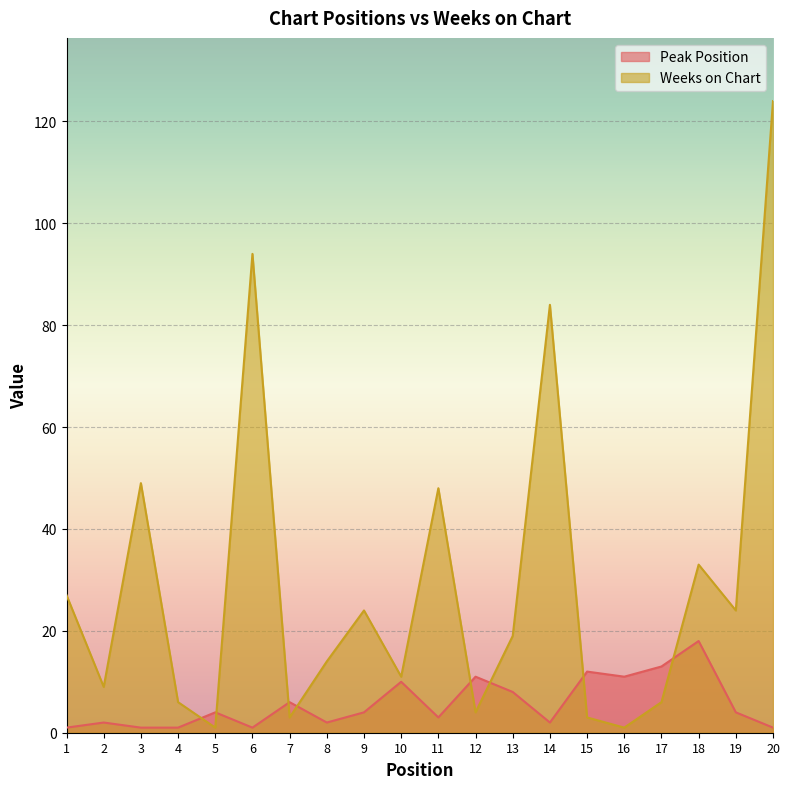

How many lines are shown in the chart?

2